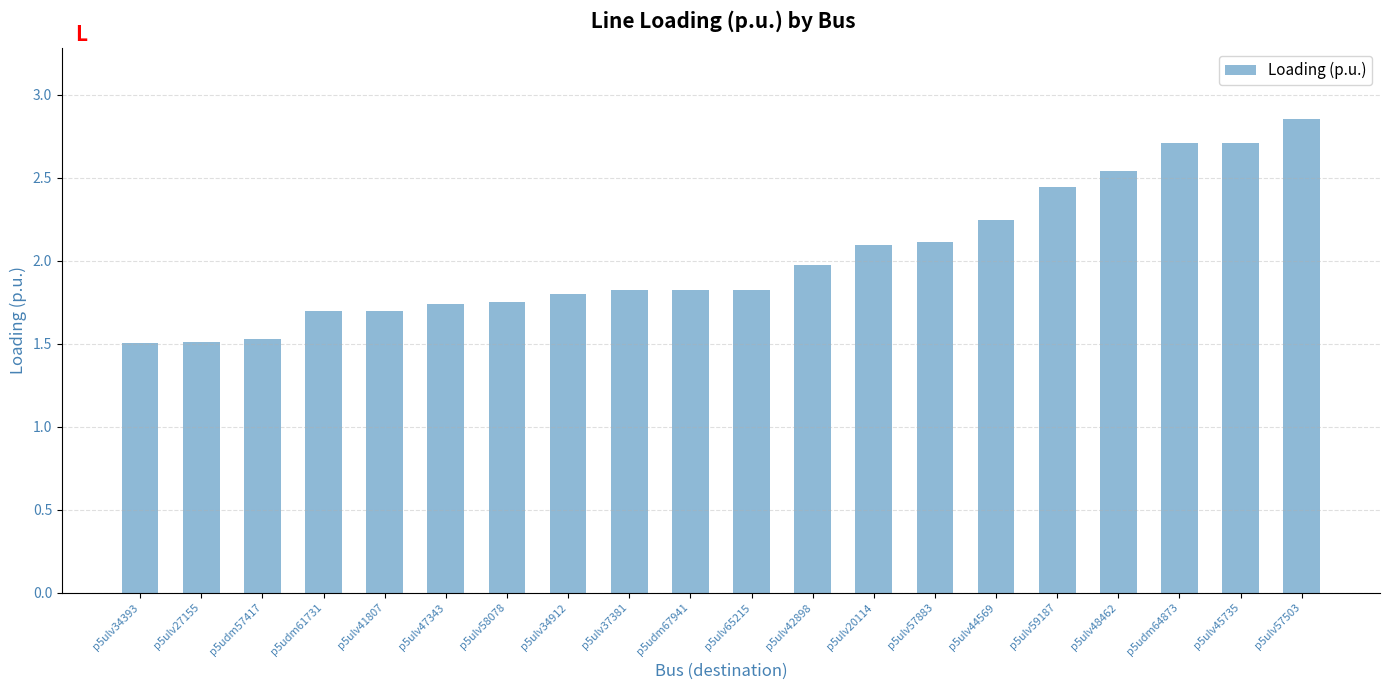

Which label corresponds to the largest value in the chart?

p5ulv57503